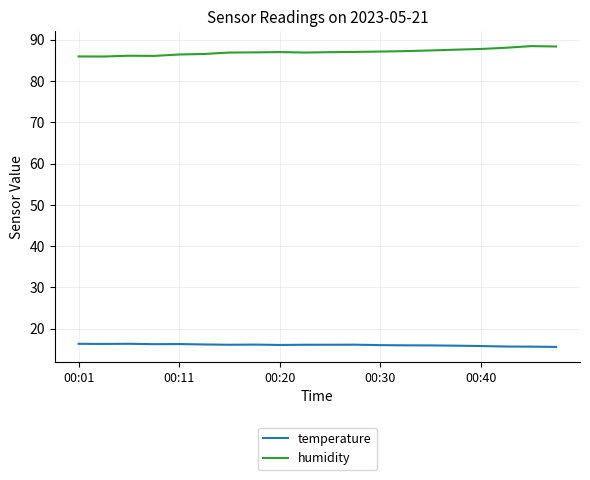

True or false: humidity and temperature intersect in this chart.

False